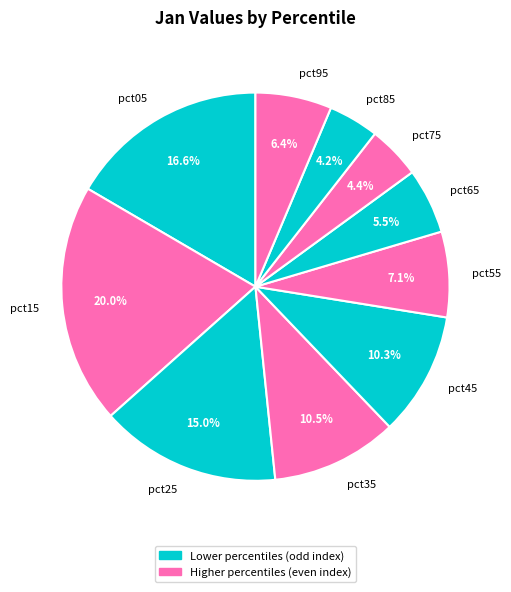

Does any single category account for the majority?

No